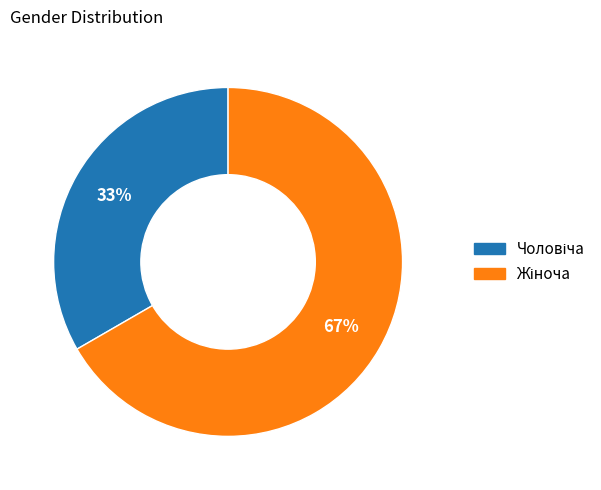

How many segments does this pie chart have?

2